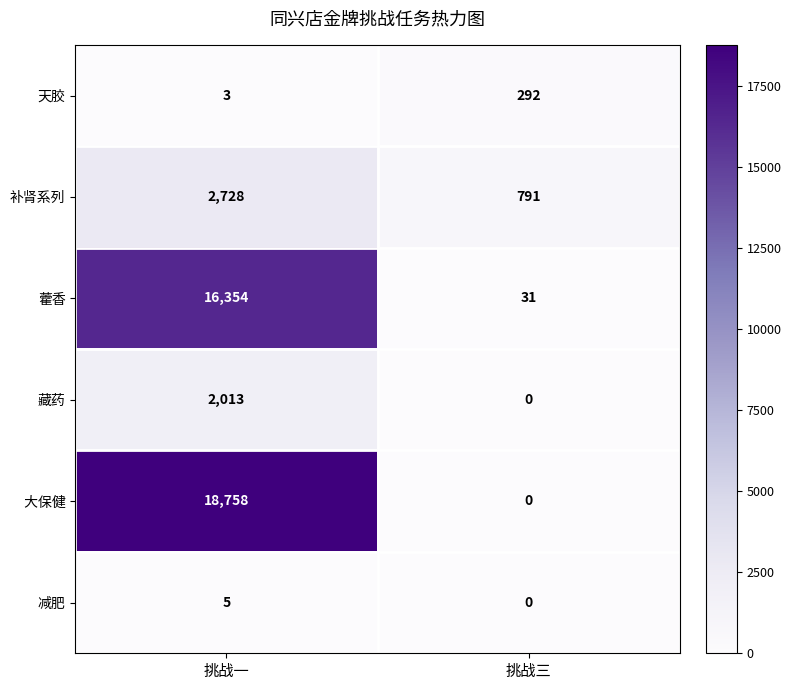

Which label corresponds to the largest value in the chart?

挑战一